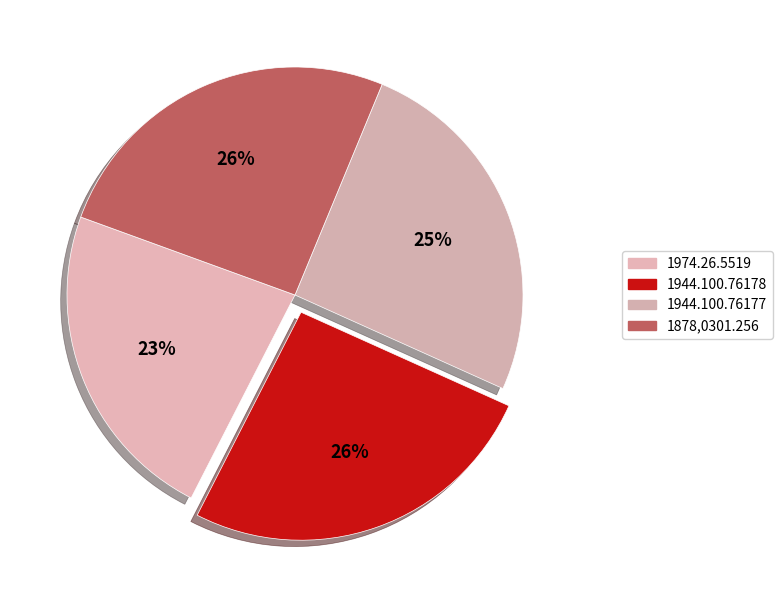

Is it true that 1944.100.76177 is 16% of the pie?

False